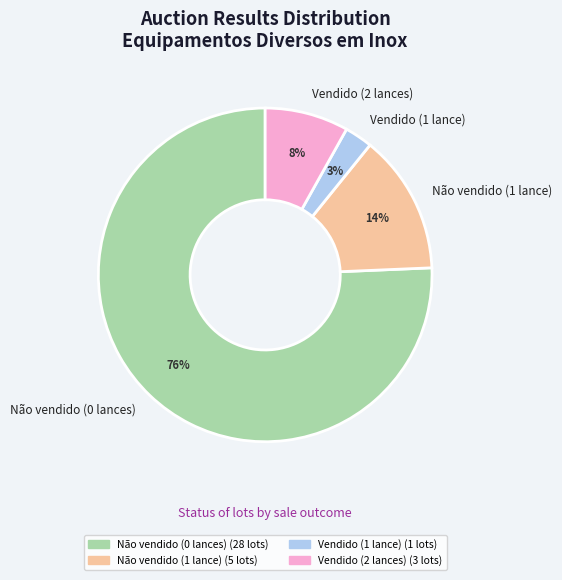

Between Não vendido (0 lances) and Vendido (1 lance), which is larger?

Não vendido (0 lances)